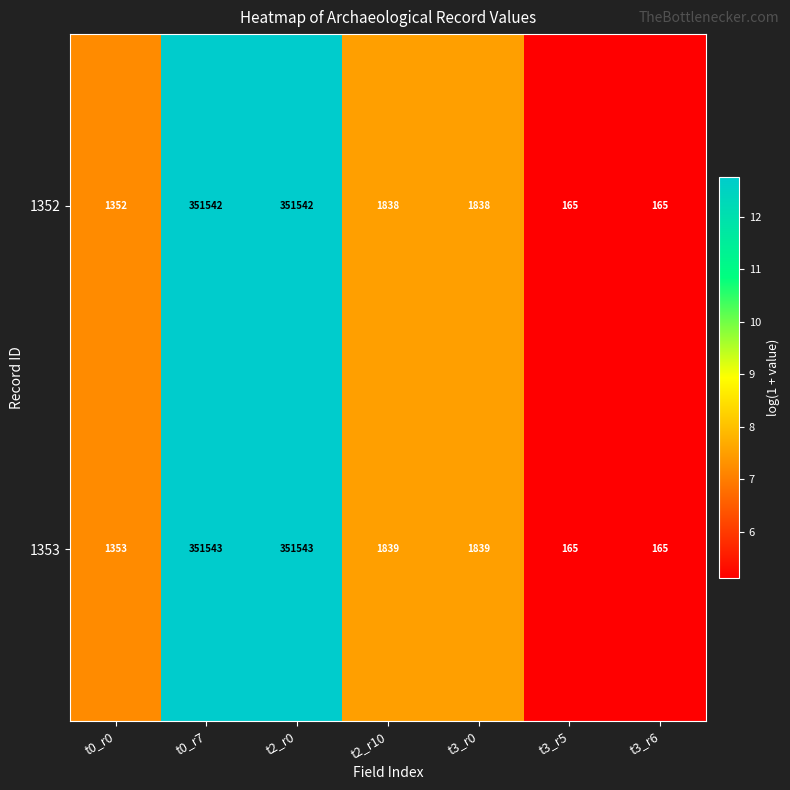

What is the difference between the 1353 values at t3_r0 and t3_r5?

1674